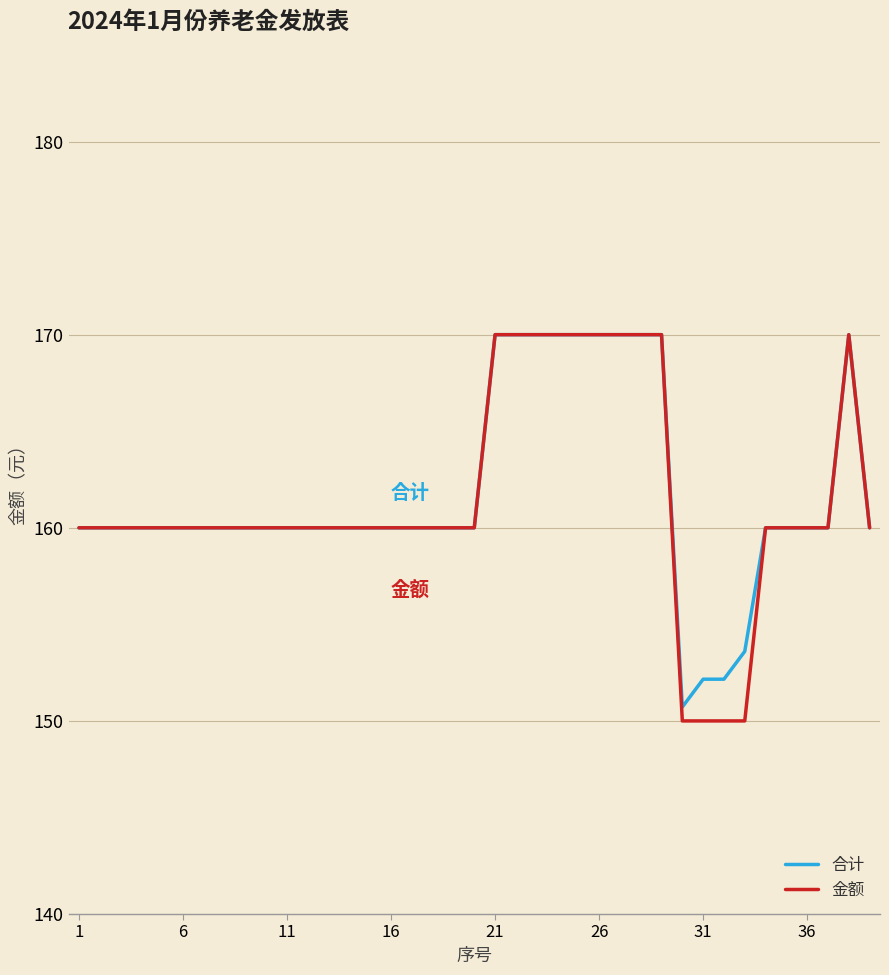

Which series has the widest spread of values?

金额